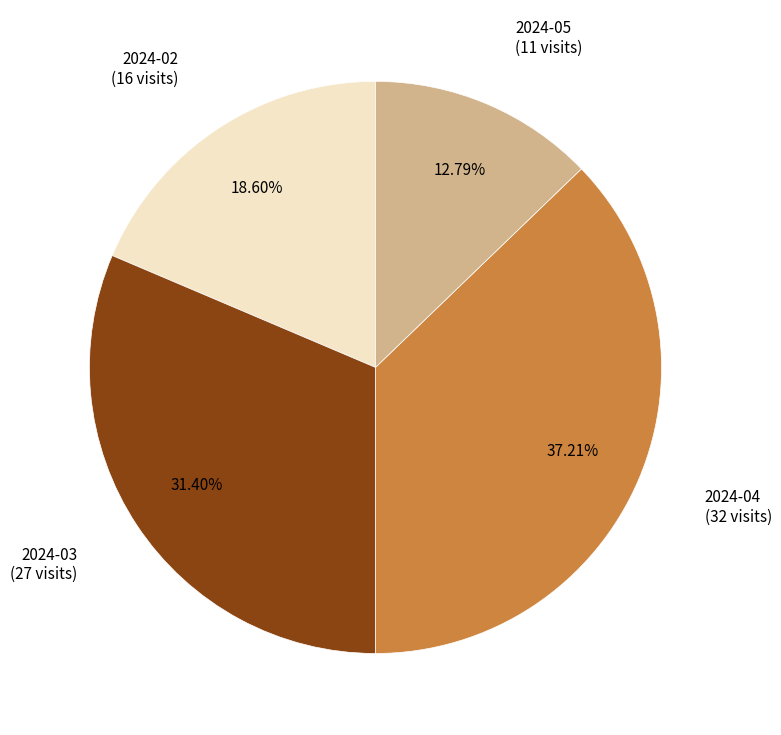

Rank the categories by value from highest to lowest.

2024-04, 2024-03, 2024-02, 2024-05